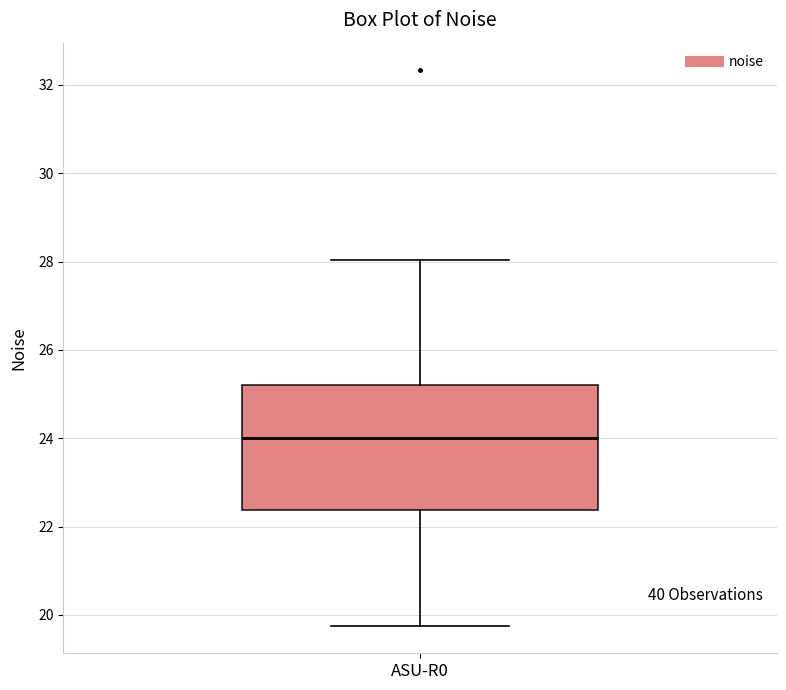

Read this box plot against the y-axis: the position of the median line, the range covered by the box, and the ends of both whiskers. The values are not printed on the chart, so give them approximately, as read against the axis.

median 24.0, box 22.4 to 25.2, whiskers 19.8 to 28.0